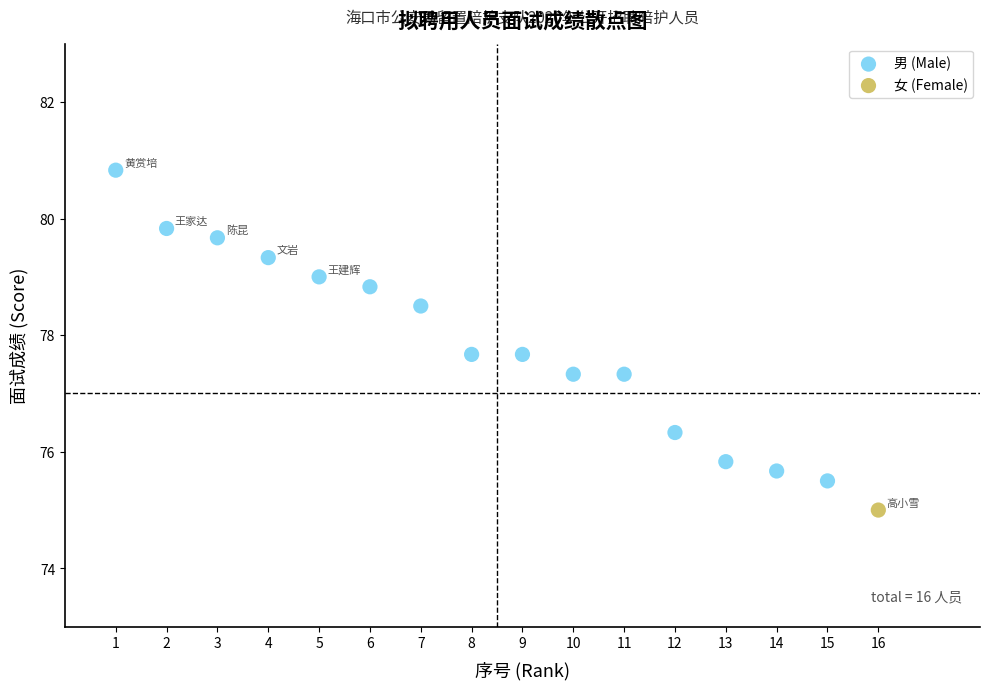

What are all the series names shown in the legend?

男 (Male), 女 (Female)